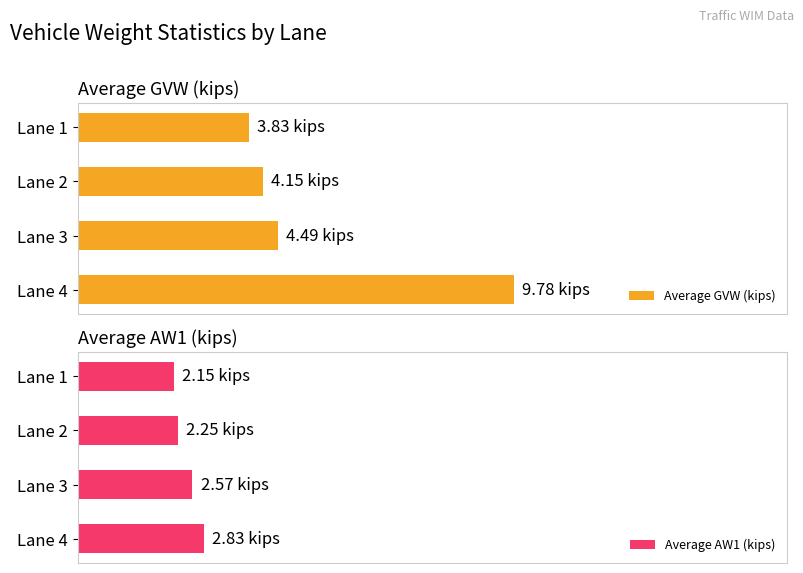

Between Lane 2 and Lane 1, which series saw the biggest shift?

Average GVW (kips)